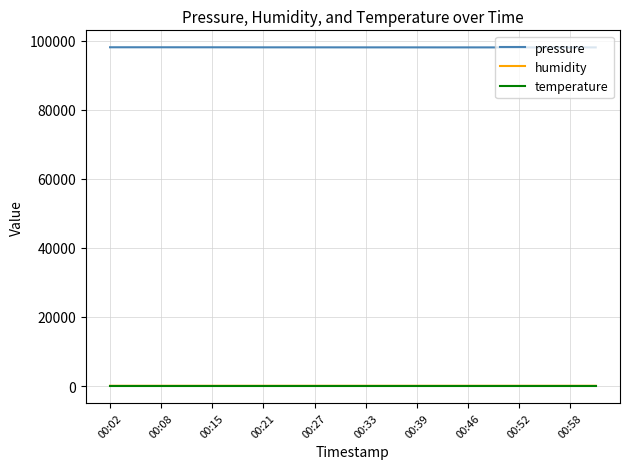

Which series has the largest total across all categories?

pressure